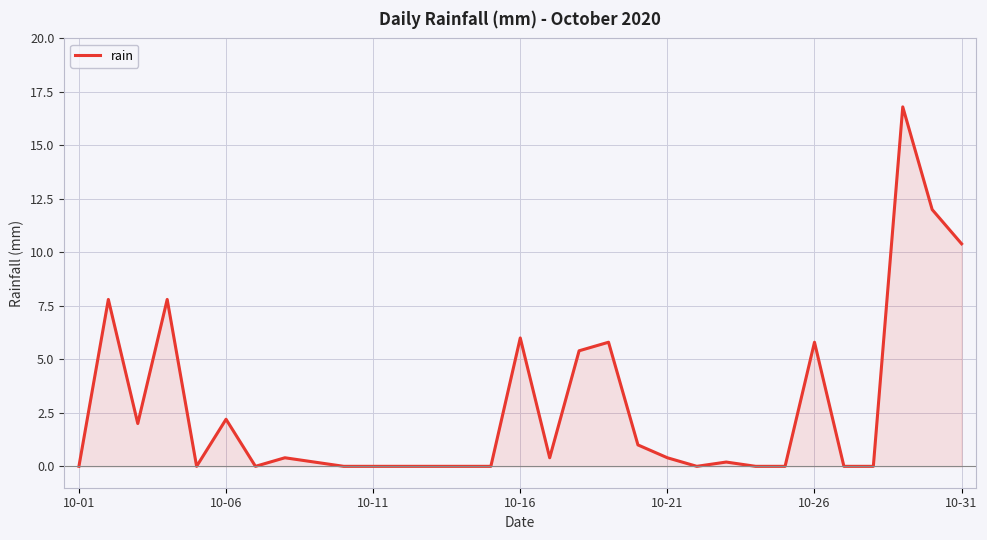

What is the greatest value displayed?

16.8